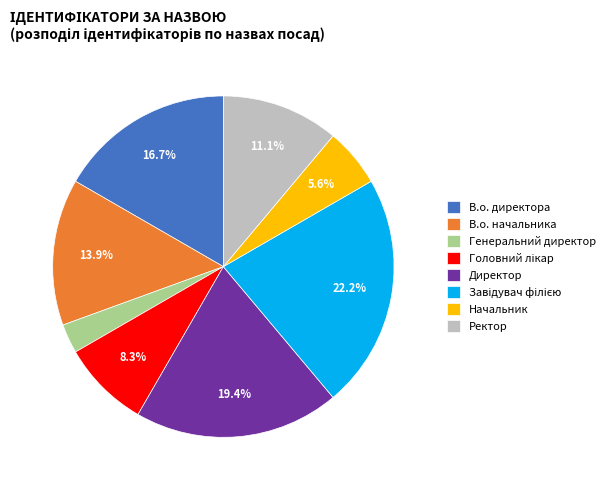

Between Ректор and Начальник, which is larger?

Ректор